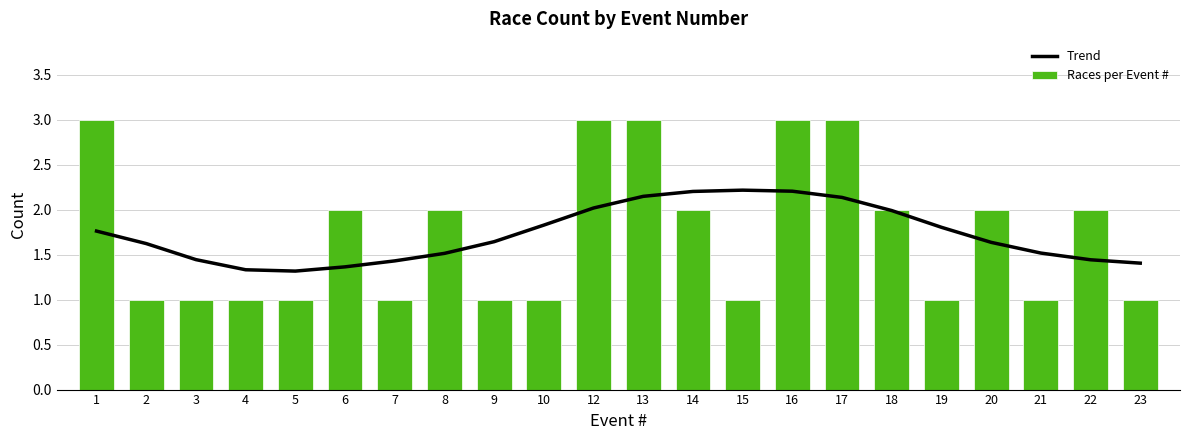

What is the maximum value shown in the chart?

3.0